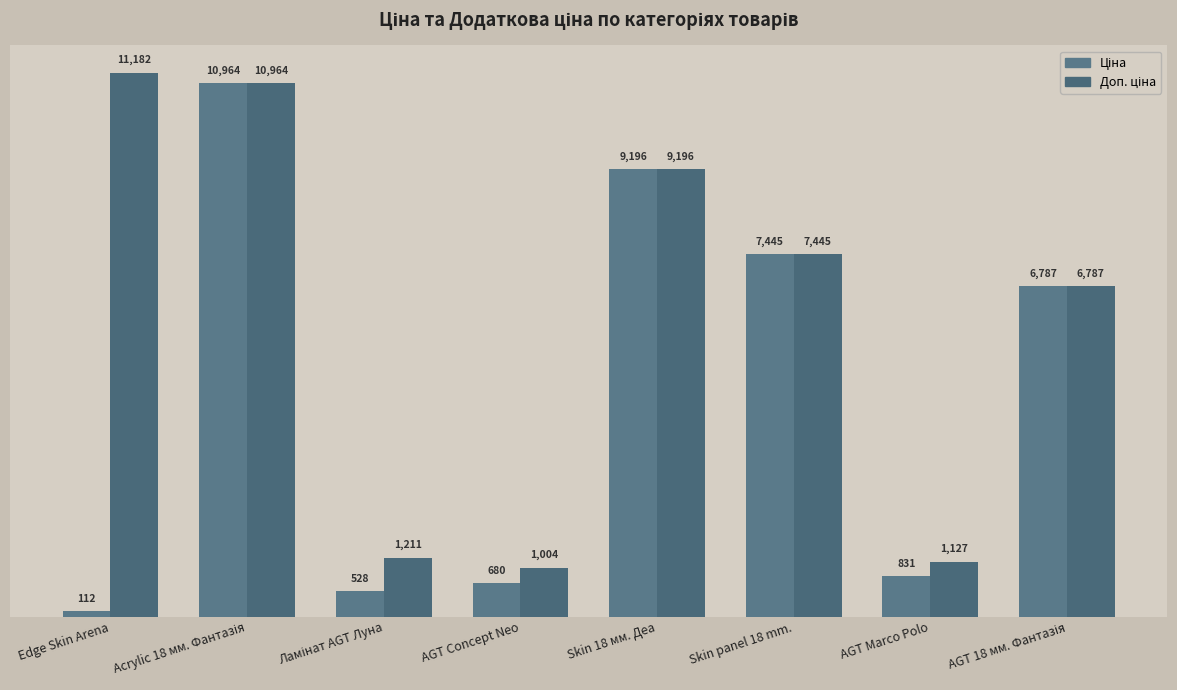

How many categories are shown in the chart?

8